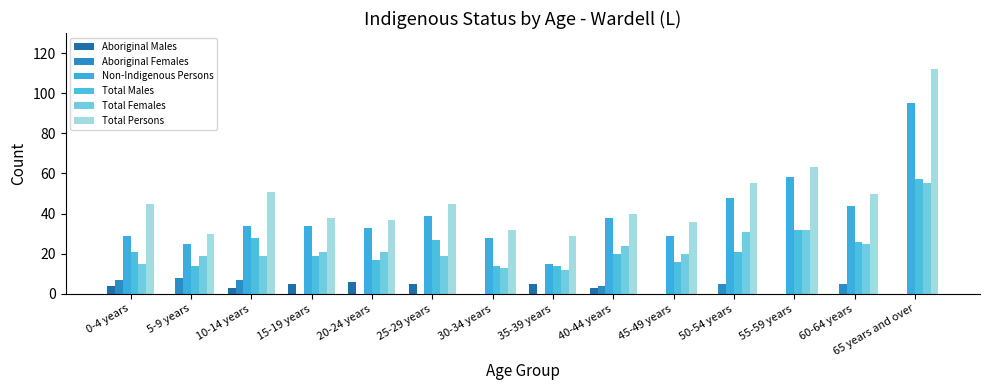

Count the number of categories in the chart.

14